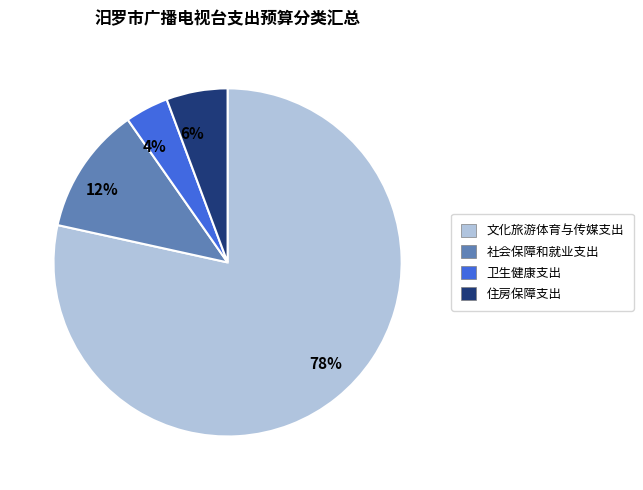

What is the largest slice in the pie chart?

78%